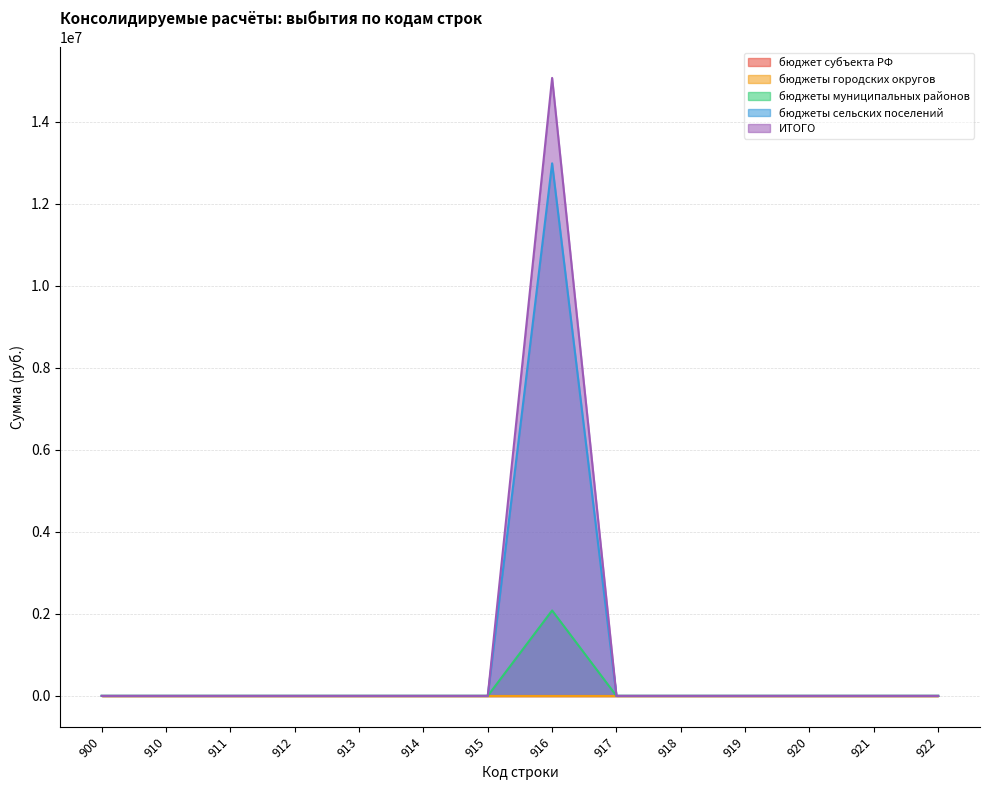

What is the value of the бюджеты сельских поселений point at the 8th from the left?

12990729.2